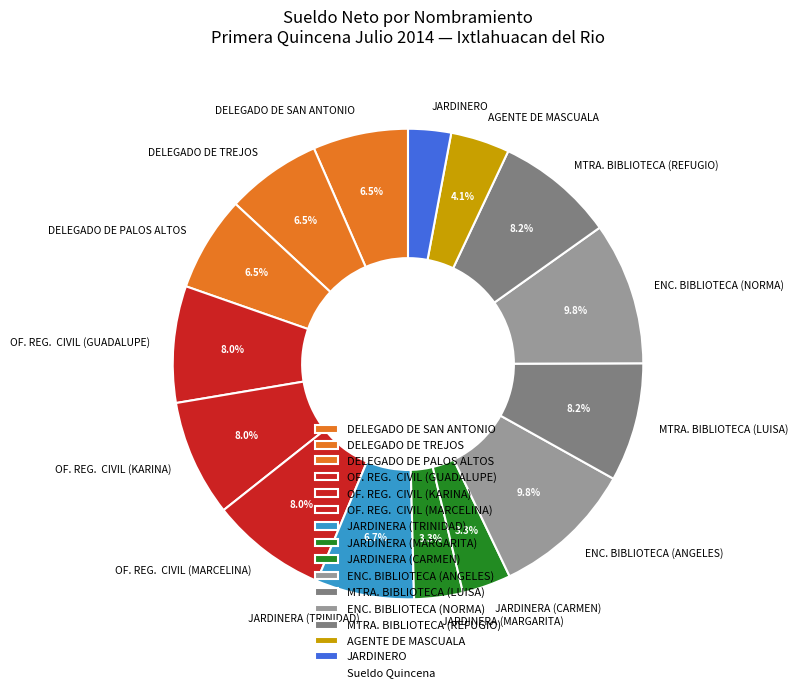

What is the ratio of the value at JARDINERA (CARMEN) to the value at DELEGADO DE SAN ANTONIO?

0.5